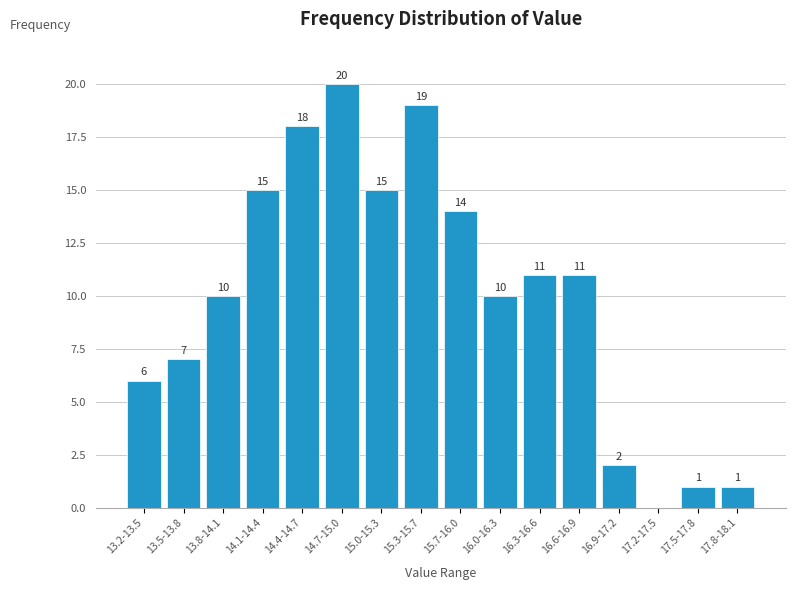

Reading left to right, extract all data points from this chart.

13.2-13.5=6	13.5-13.8=7	13.8-14.1=10	14.1-14.4=15	14.4-14.7=18	14.7-15.0=20	15.0-15.3=15	15.3-15.7=19	15.7-16.0=14	16.0-16.3=10	16.3-16.6=11	16.6-16.9=11	16.9-17.2=2	17.2-17.5=0	17.5-17.8=1	17.8-18.1=1